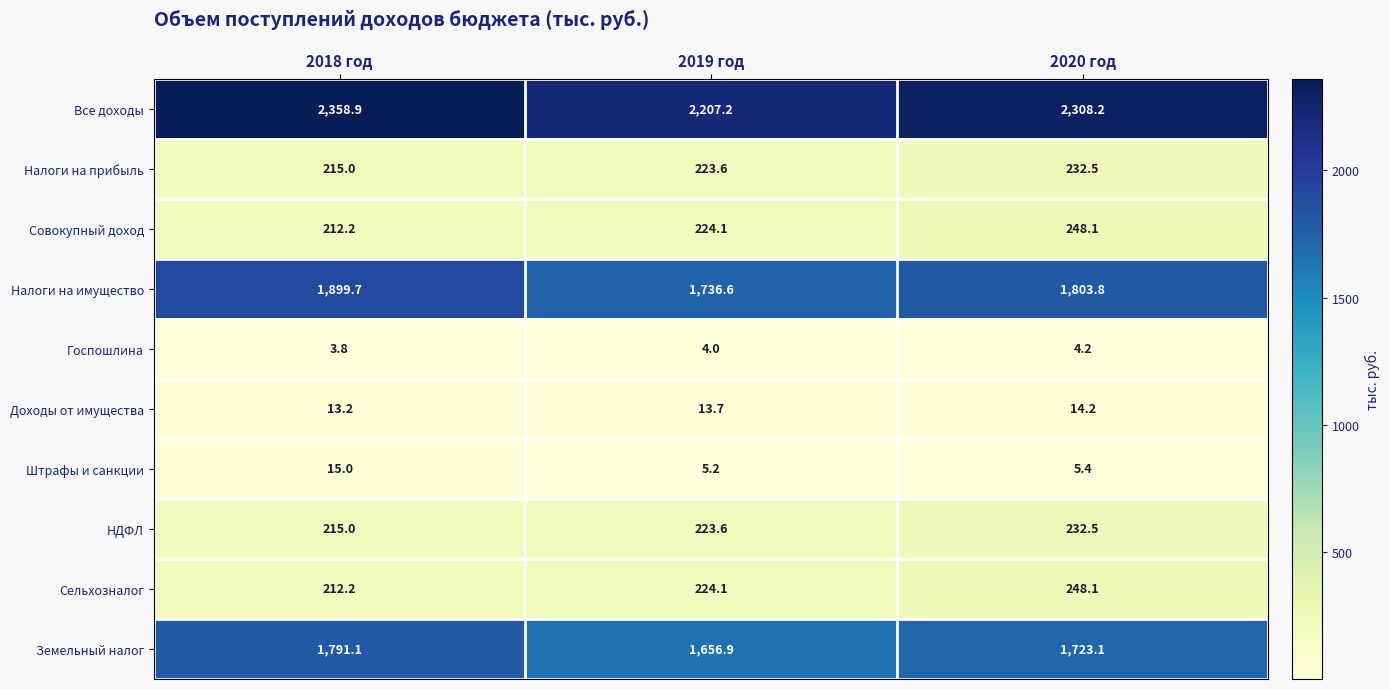

What is the difference between the Сельхозналог values at 2019 год and 2018 год?

11.9